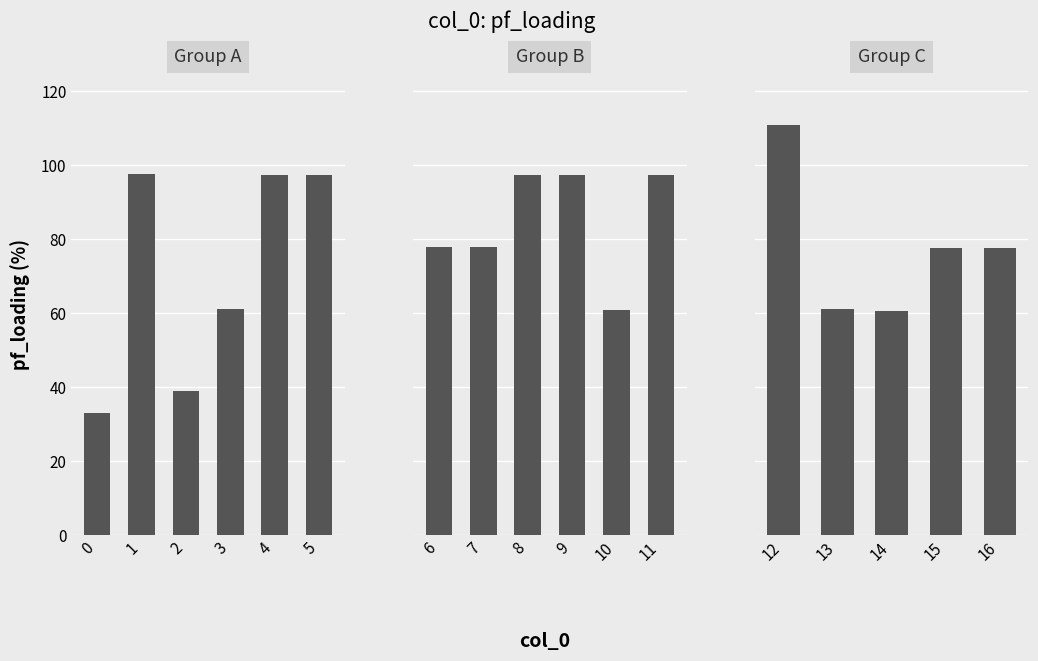

Which has a higher value, 2 or 3?

3